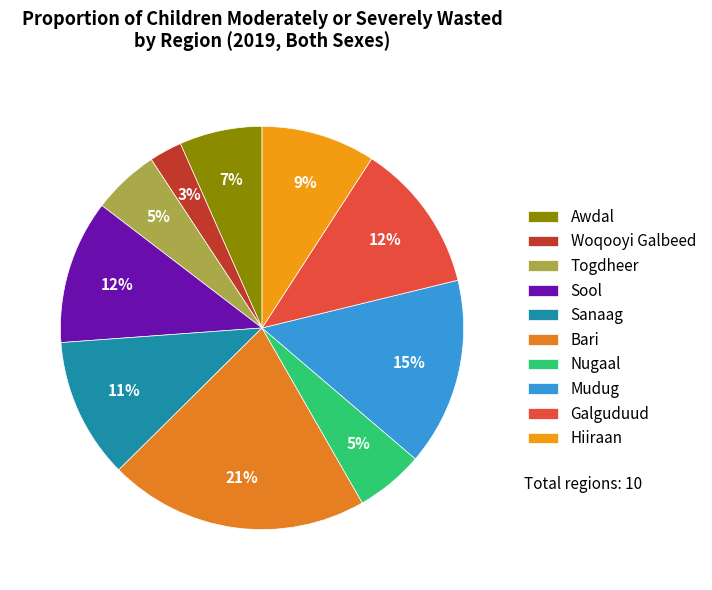

To the nearest percent, what portion does Awdal represent?

7%